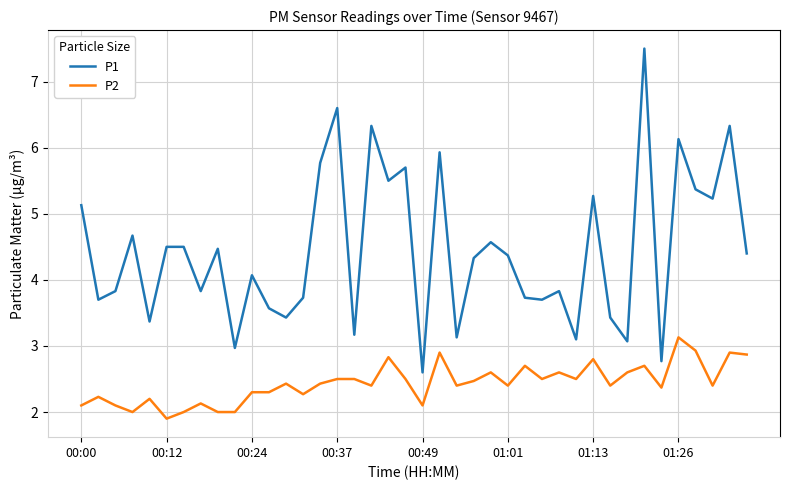

Which series has the widest spread of values?

P1